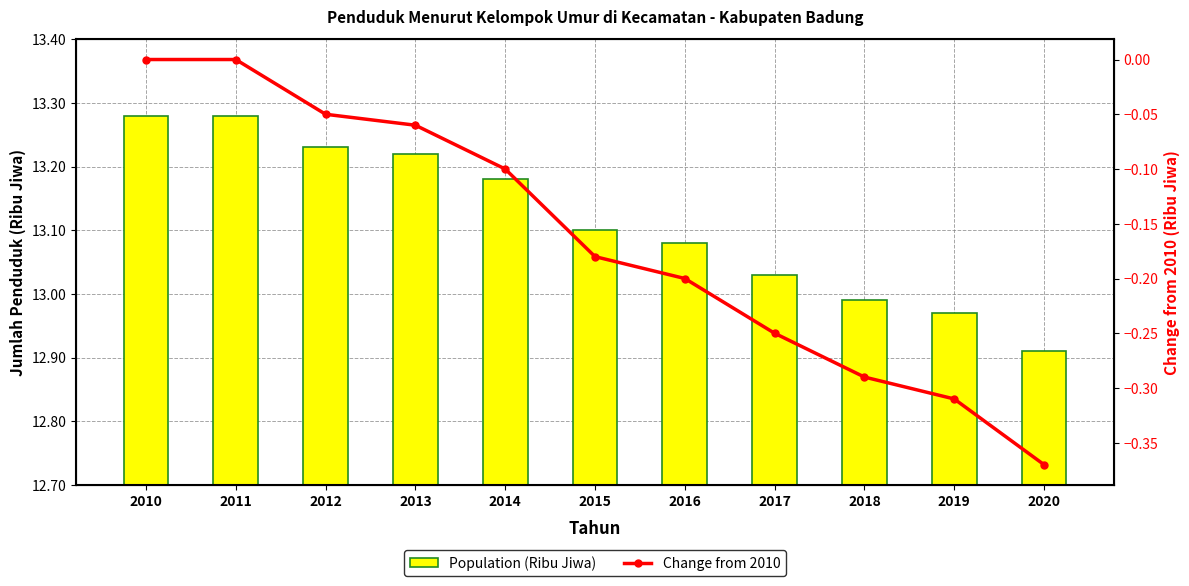

What is the value of the Change from 2010 bar at the 10th from the left?

-0.3